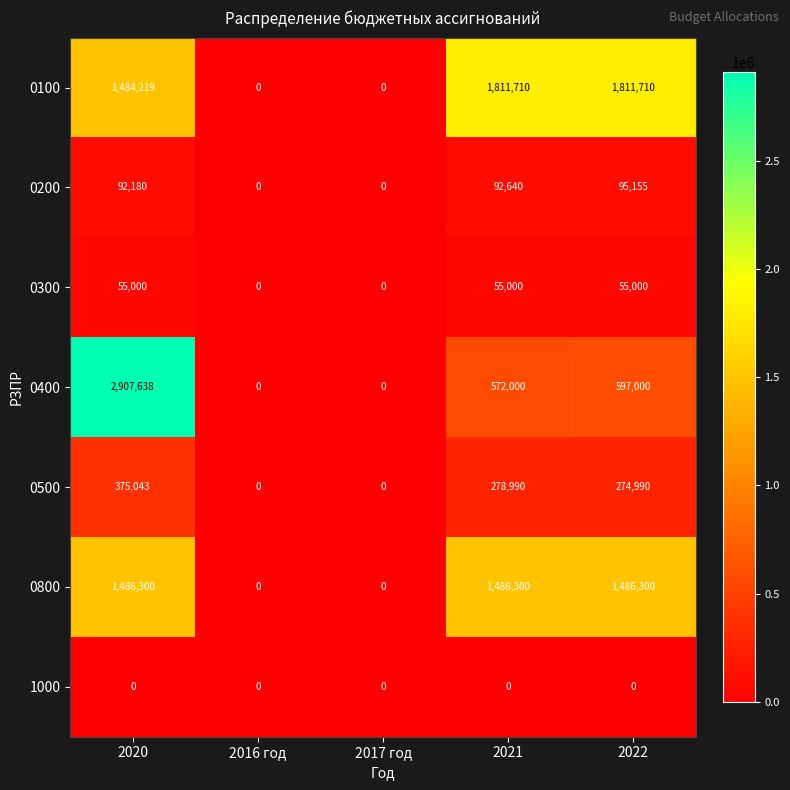

The 0500 series shows 467314 at 2021. True or false?

False